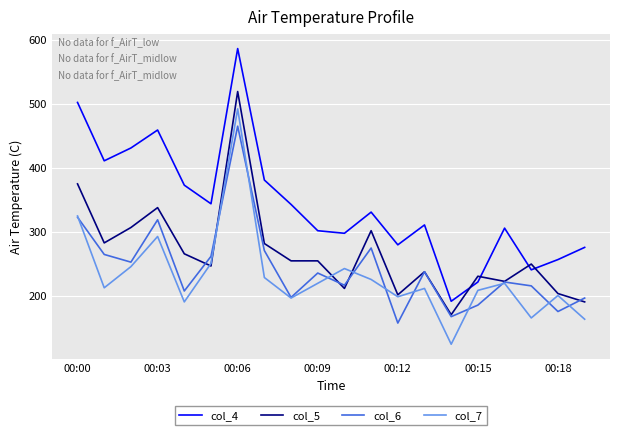

Which series has the widest spread of values?

col_4